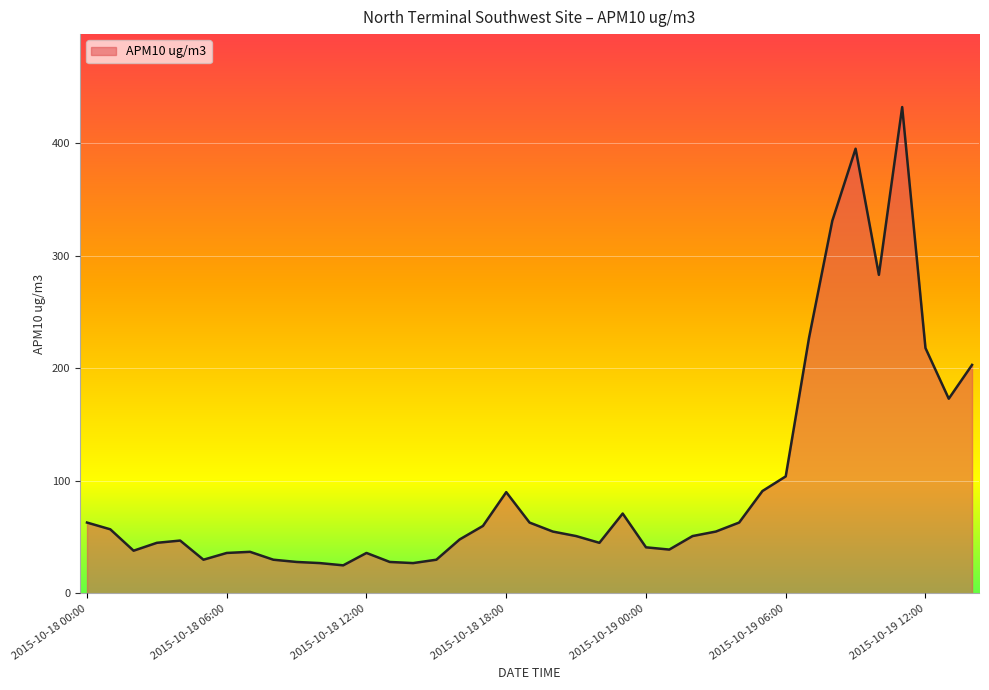

What is the maximum value shown in the chart?

432